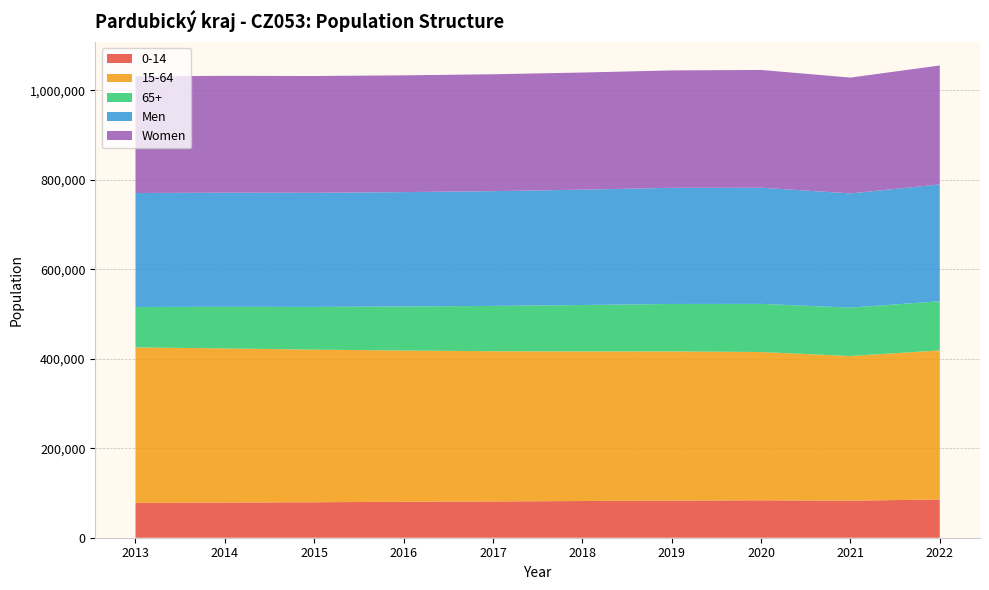

Reading left to right, what are all the values shown in this chart?

0-14: 2013=77936	2014=78671	2015=79315	2016=80394	2017=81098	2018=82063	2019=83010	2020=83619	2021=82885	2022=85537
15-64: 2013=347586	2014=344618	2015=341189	2016=338204	2017=335911	2018=334475	2019=333567	2020=331606	2021=323389	2022=333271
65+: 2013=90463	2014=93083	2015=95645	2016=98489	2017=101328	2018=103778	2019=106085	2020=107631	2021=108244	2022=109953
Men: 2013=254797	2014=255137	2015=255159	2016=255691	2017=256604	2018=257948	2019=259694	2020=259789	2021=255355	2022=261290
Women: 2013=261093	2014=261239	2015=261094	2016=261079	2017=261345	2018=261898	2019=262506	2020=263267	2021=258988	2022=265891